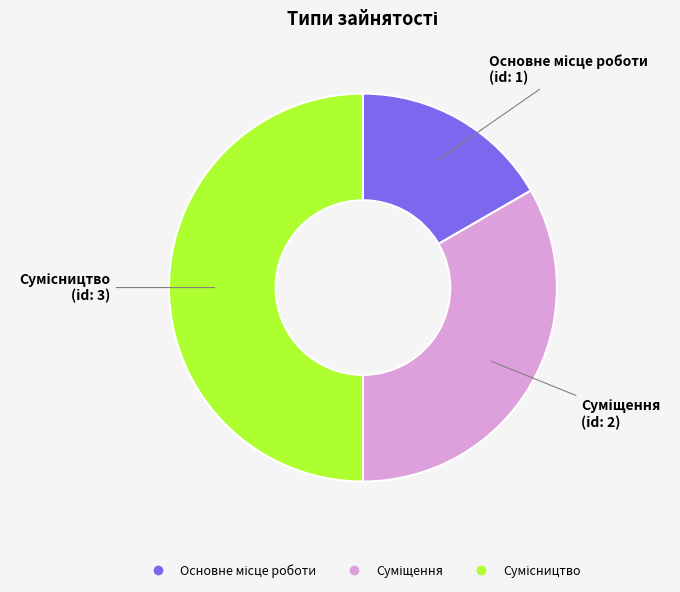

True or false: Суміщення accounts for 47% of the total.

False